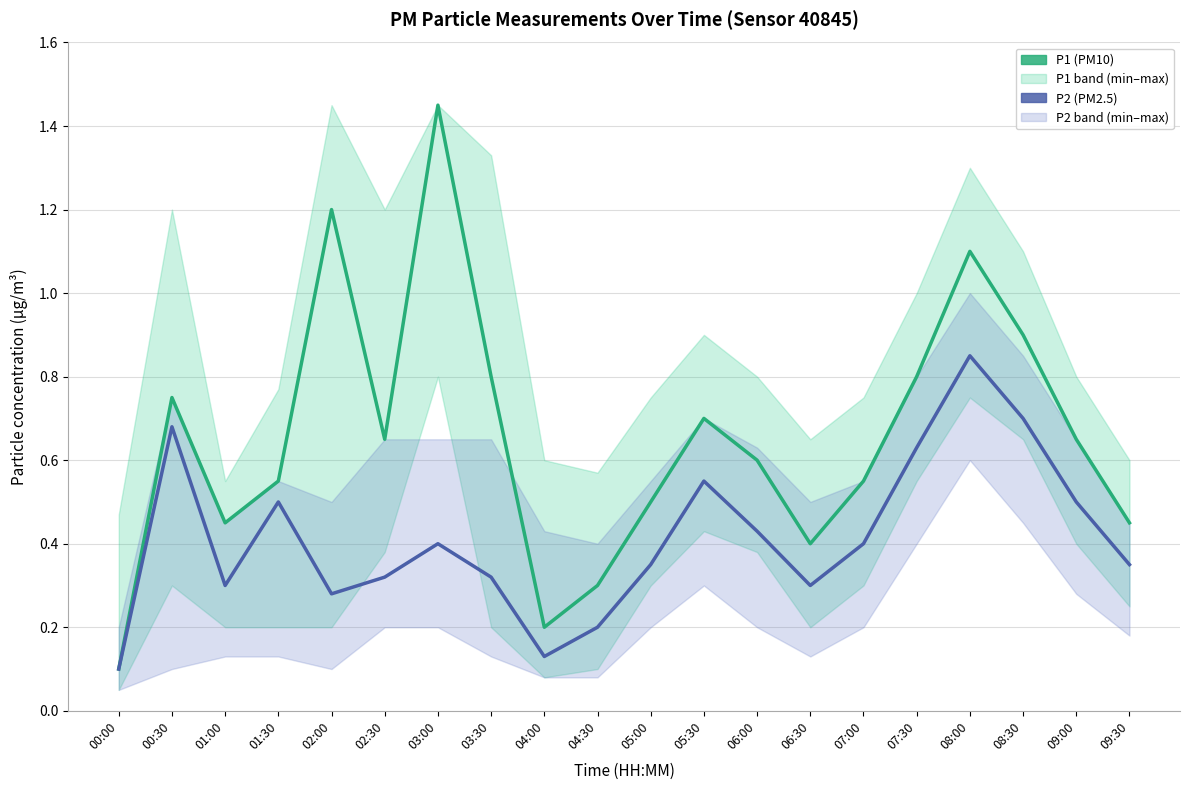

Is the value of P2 (PM2.5) at 09:00 greater than the value of P1 (PM10) at 05:00?

No